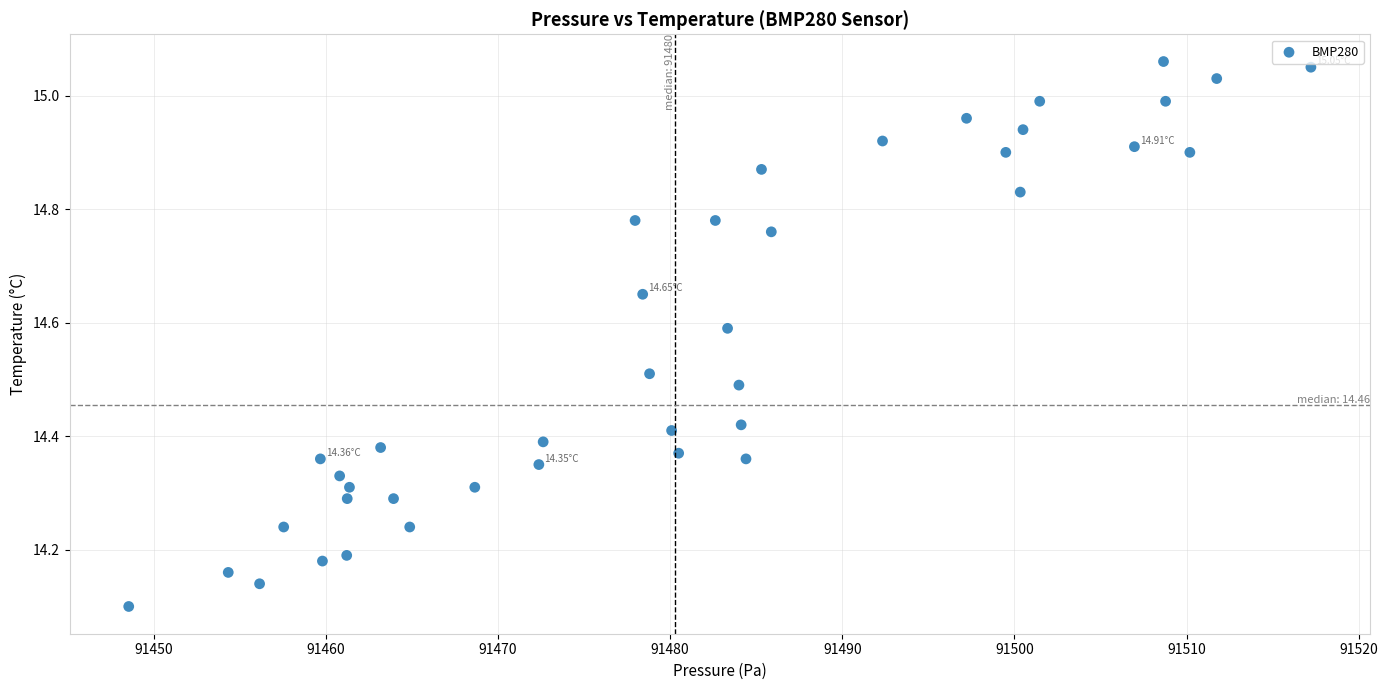

What is the range of X values (max minus min)?

68.7